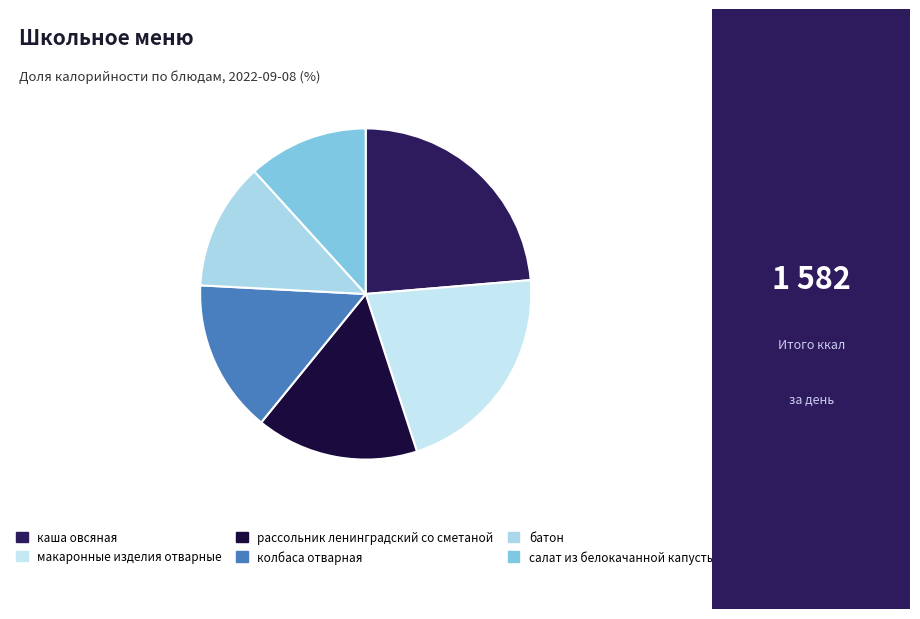

How many segments does this pie chart have?

6